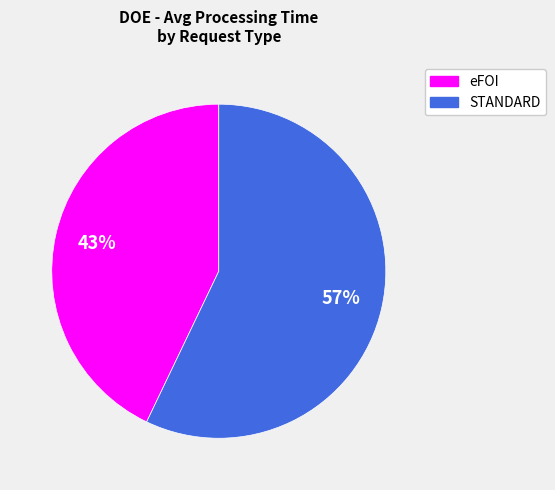

Do eFOI and STANDARD together represent more than half of the pie?

Yes